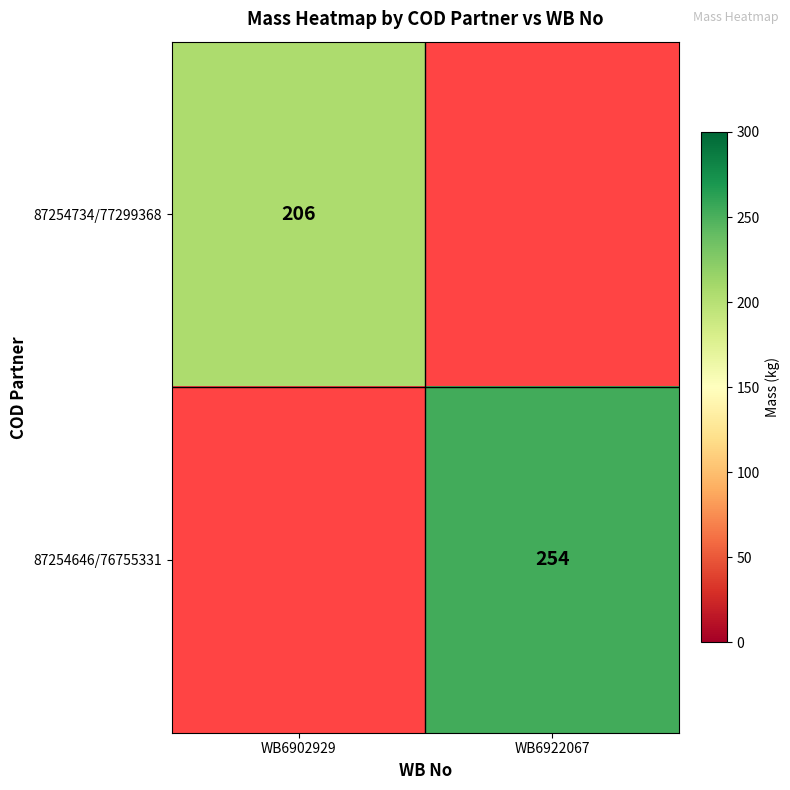

At which category does the chart reach its peak across all series?

WB6922067